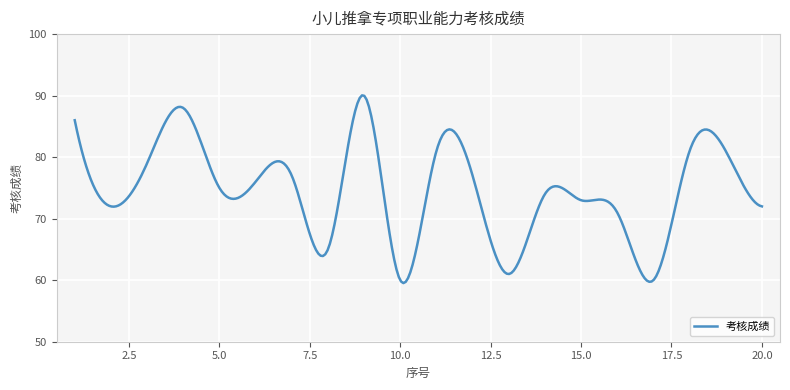

How many categories are shown in the chart?

300